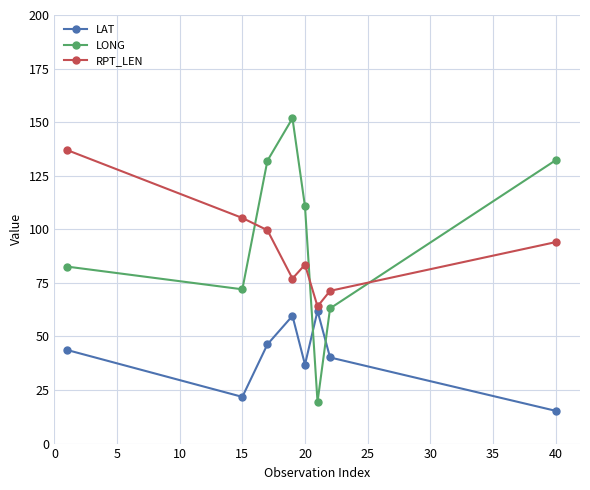

What is the average value of the LAT series?

40.7